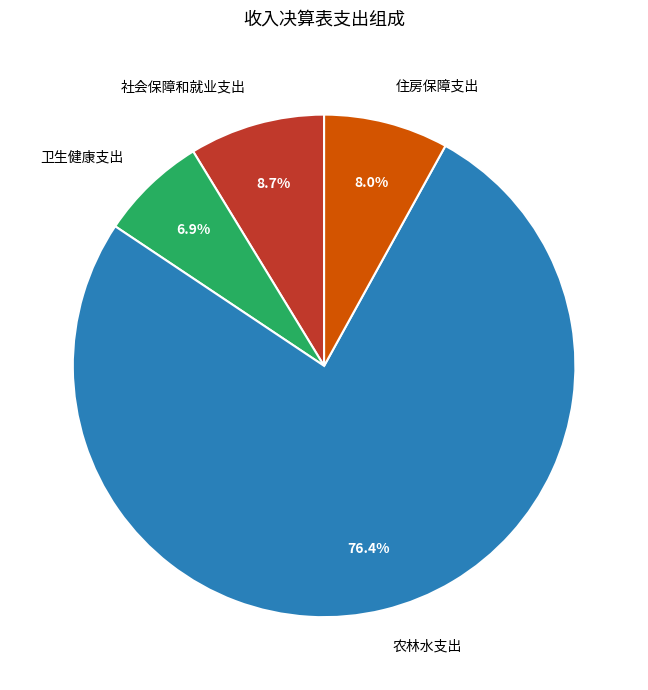

Does 农林水支出 represent more than half of the total?

Yes